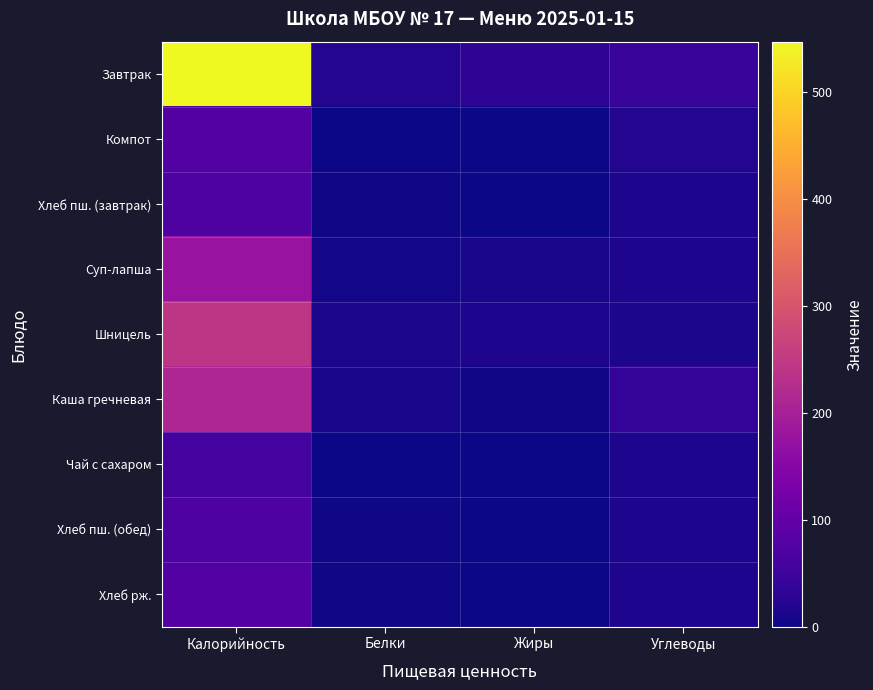

At how many categories does at least one series exceed 309?

1